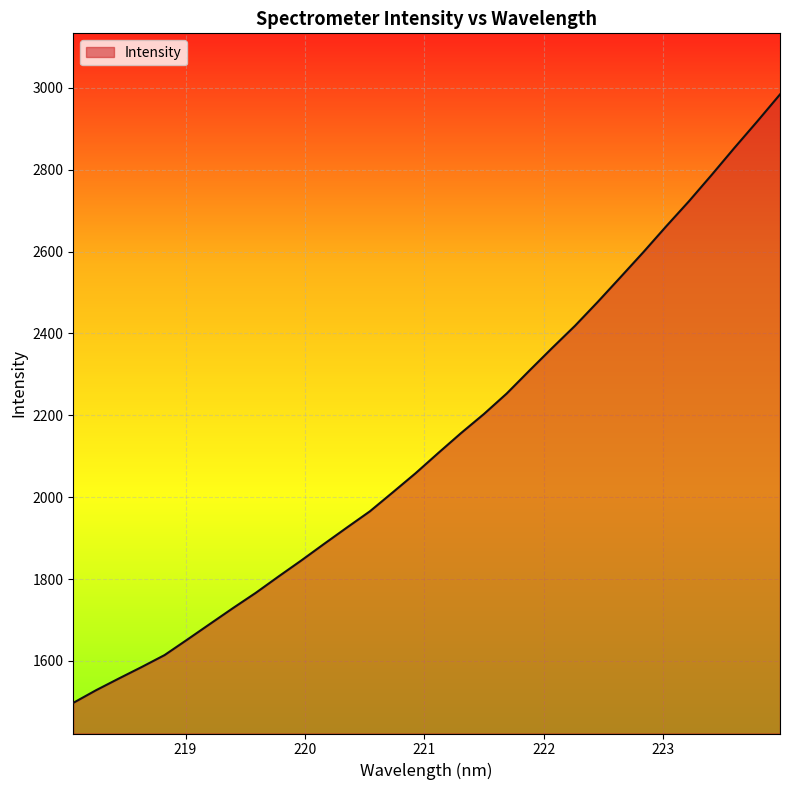

True or false: there are more than 1 points higher than both neighbors.

False